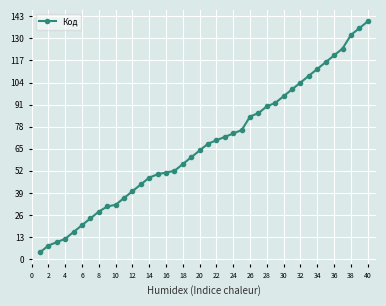

What is the average value?

67